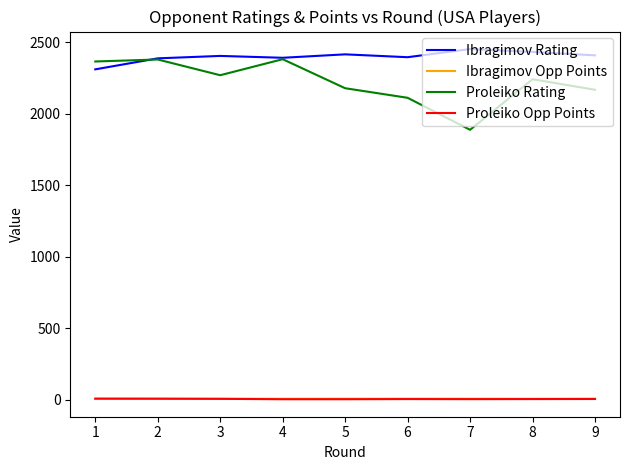

Where does the Proleiko Rating series first go above 2241?

1